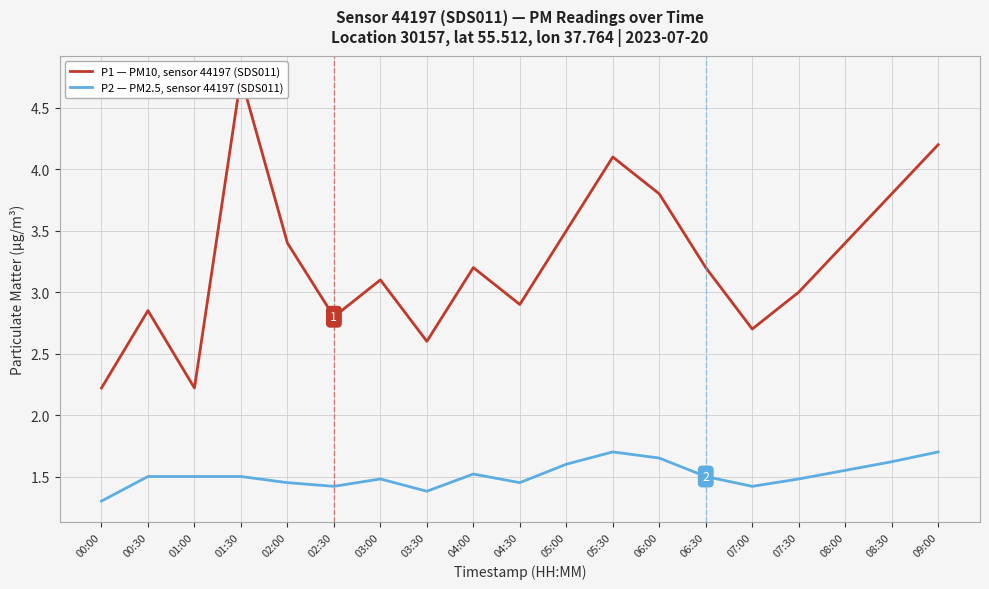

How many series are shown in this chart?

2